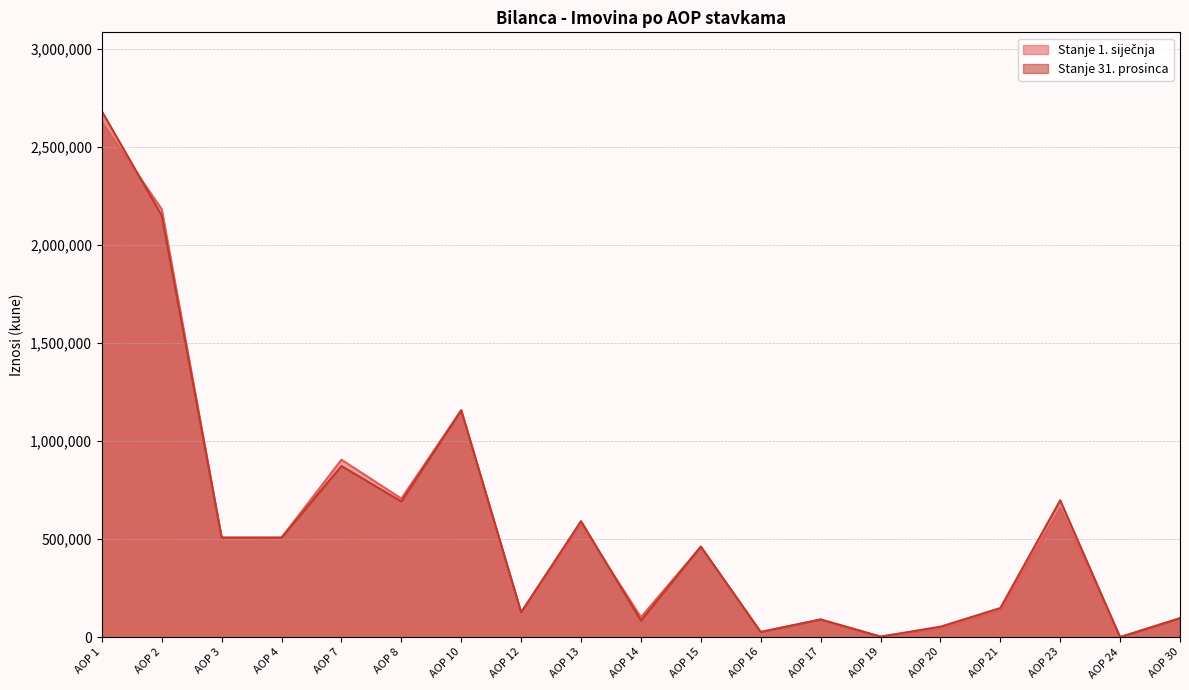

List the labels in order of Stanje 31. prosinca value, smallest first.

AOP 24, AOP 19, AOP 16, AOP 20, AOP 14, AOP 17, AOP 30, AOP 12, AOP 21, AOP 15, AOP 3, AOP 4, AOP 13, AOP 8, AOP 23, AOP 7, AOP 10, AOP 2, AOP 1